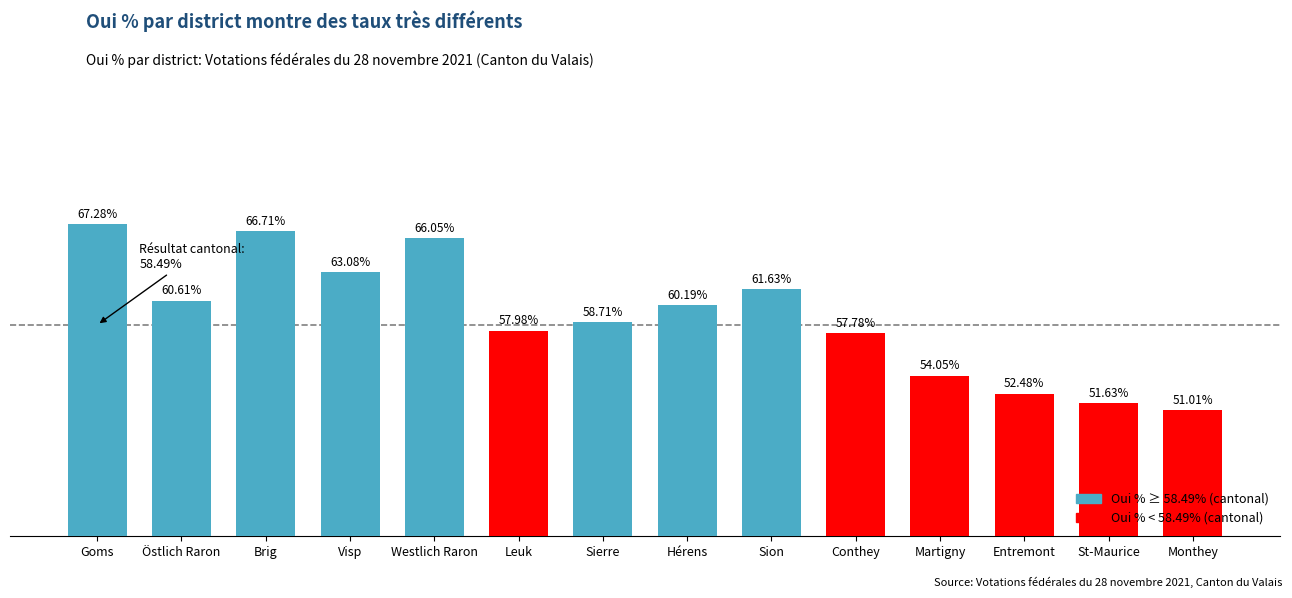

What is the label of the 9th bar from the left?

Sion